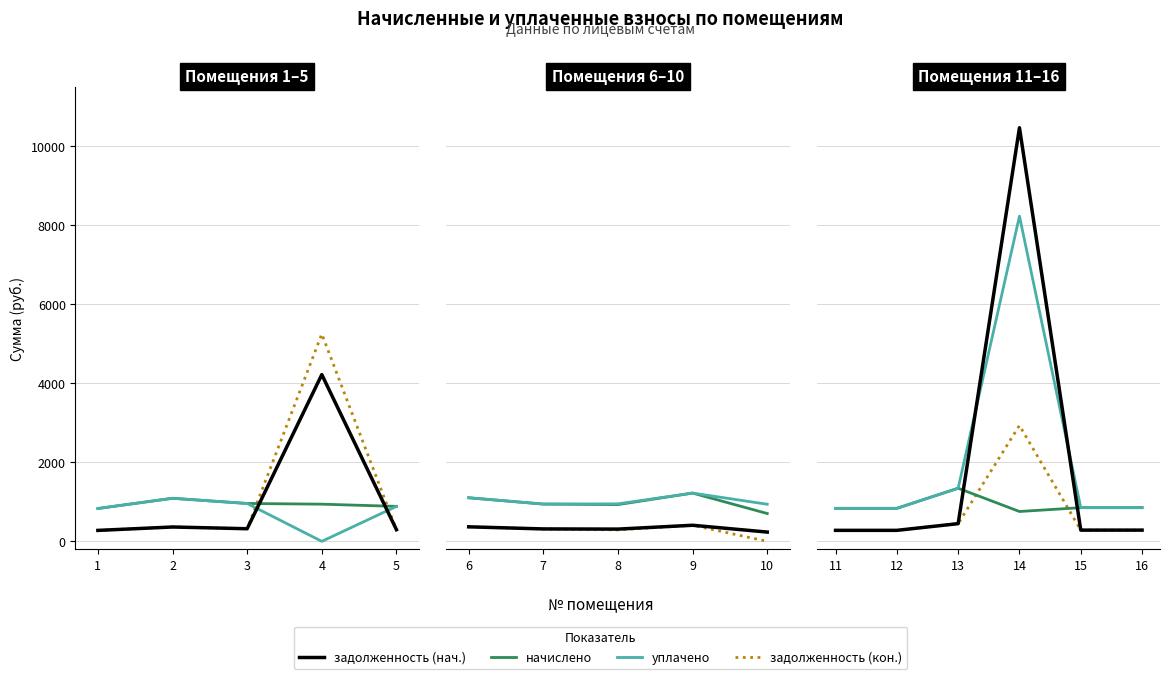

Where is the first local maximum for задолженность (нач.)?

14